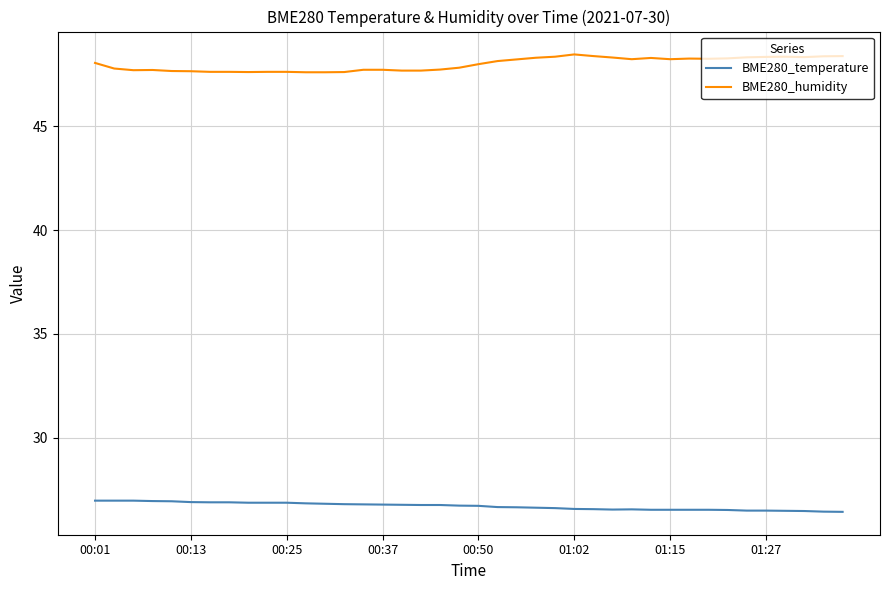

Which series has the widest spread of values?

BME280_humidity